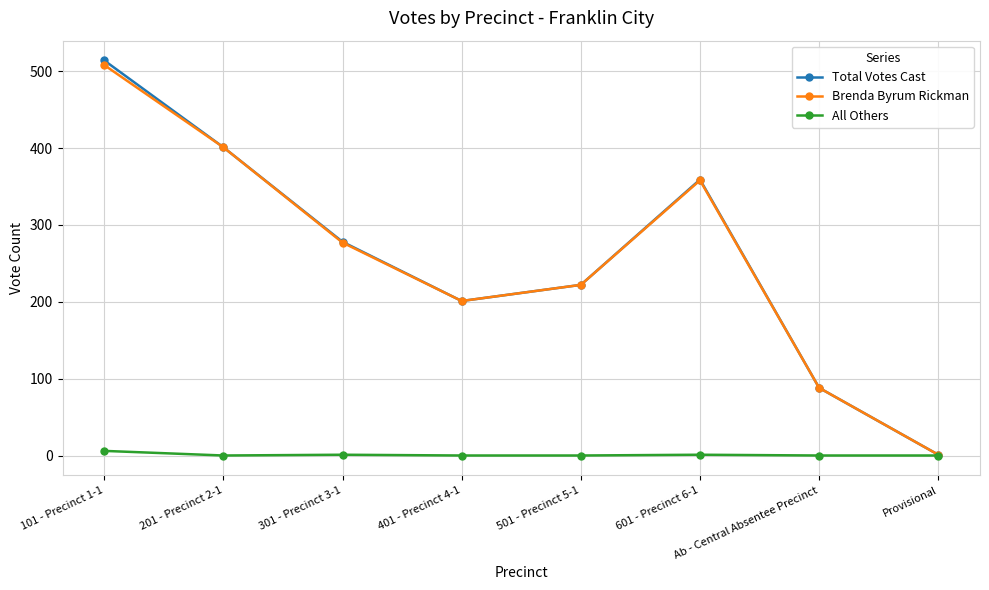

Count the number of categories in the chart.

8